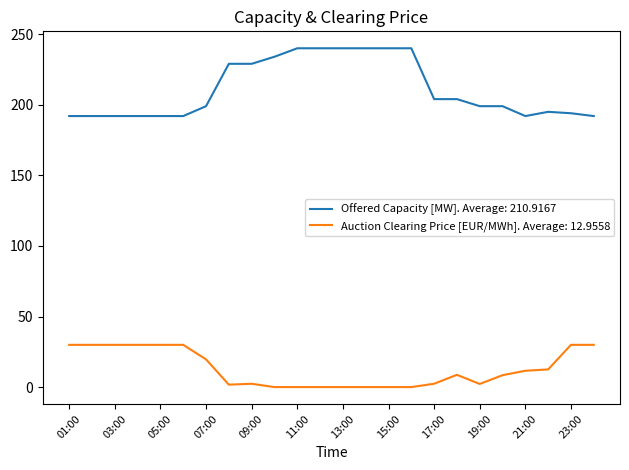

Rank the series by their maximum value, from highest to lowest.

Offered Capacity [MW]. Average: 210.9167, Auction Clearing Price [EUR/MWh]. Average: 12.9558